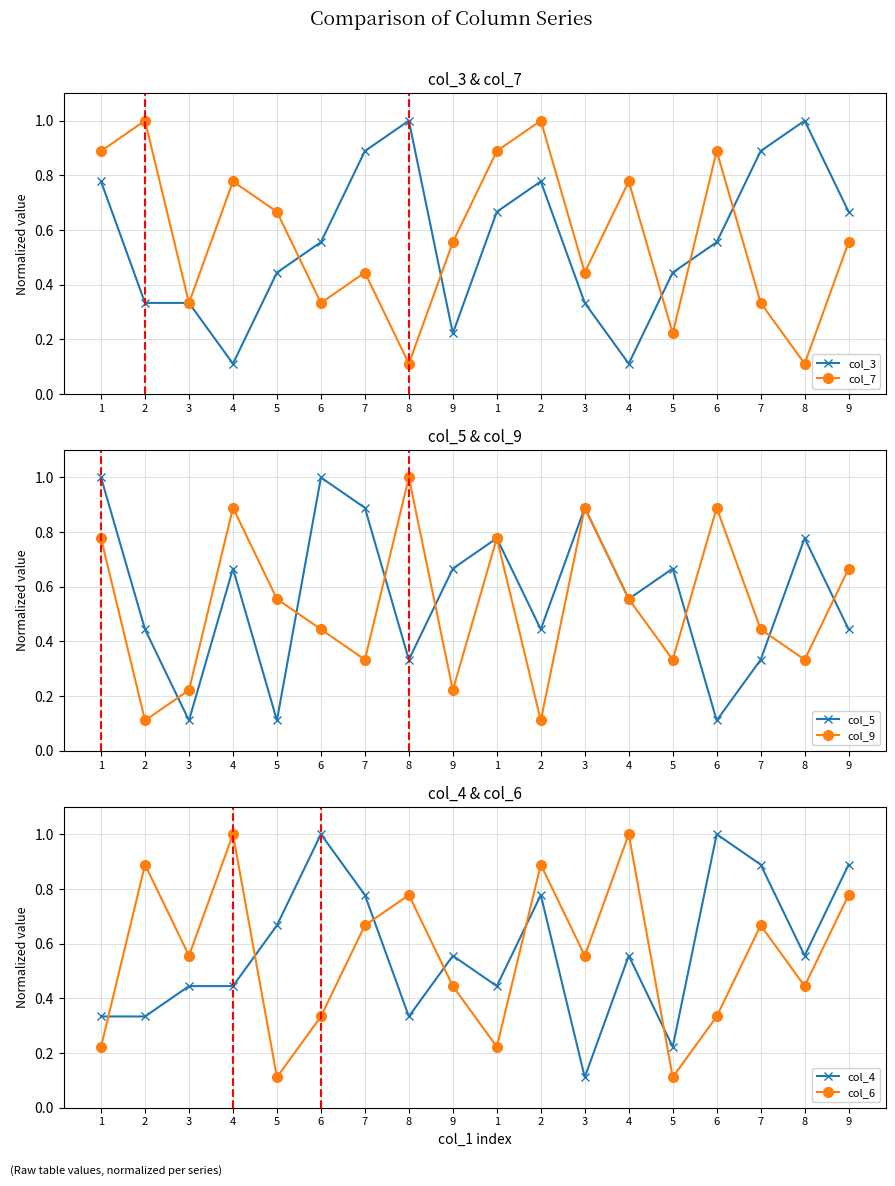

The col_7 series shows 0.3 at 7. True or false?

True